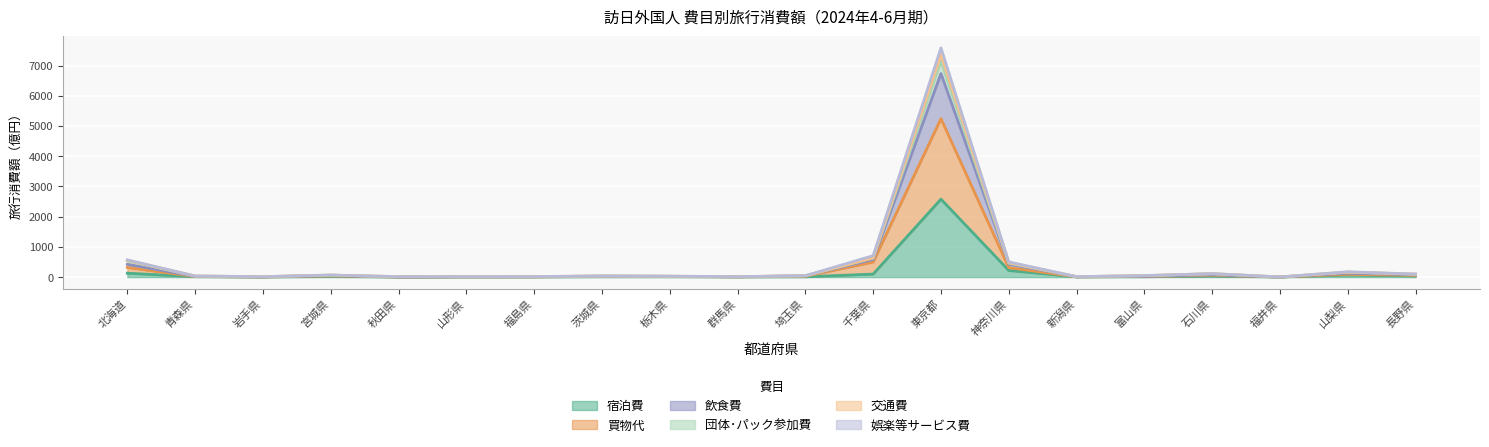

What is the sum of the 宿泊費 values at 石川県 and 新潟県?

41.0